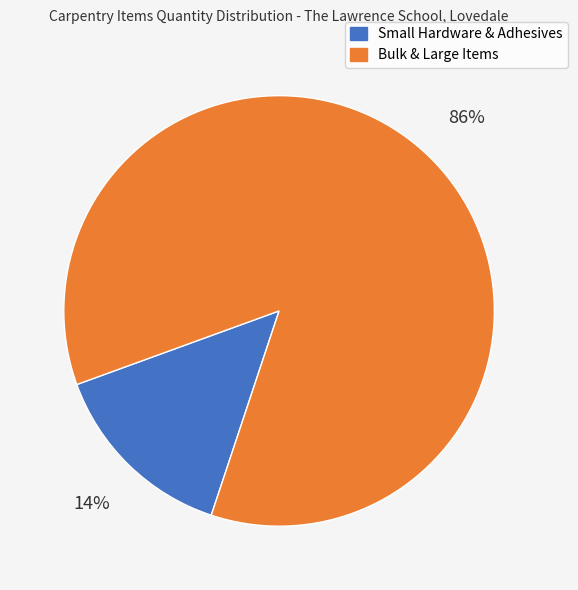

Is there any slice that represents more than half of the pie?

Yes